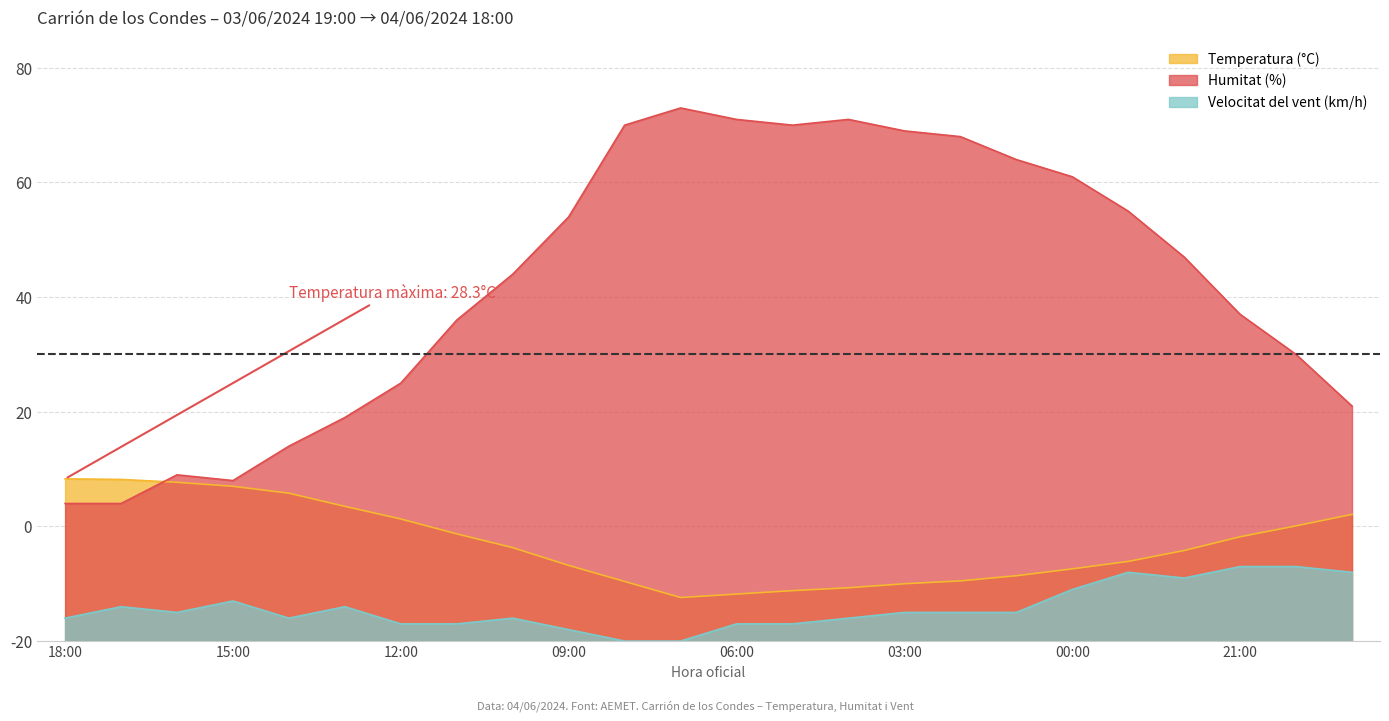

Which series has the largest total across all categories?

Humitat (%)